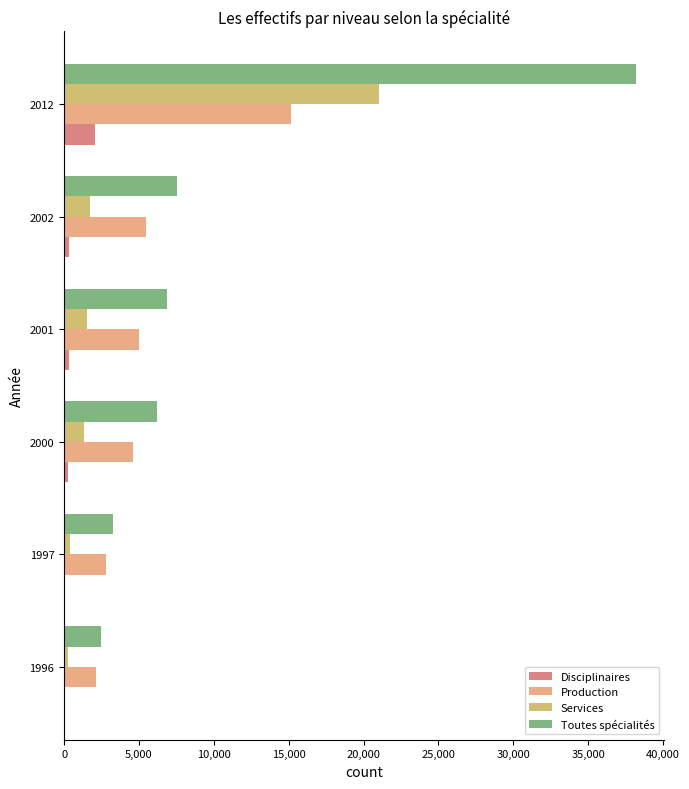

At which category is the sum across all series the highest?

2012